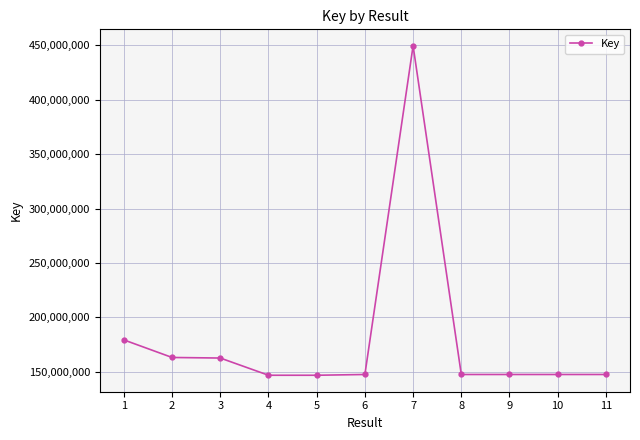

What is the ratio of the value at 6 to the value at 5?

1.0